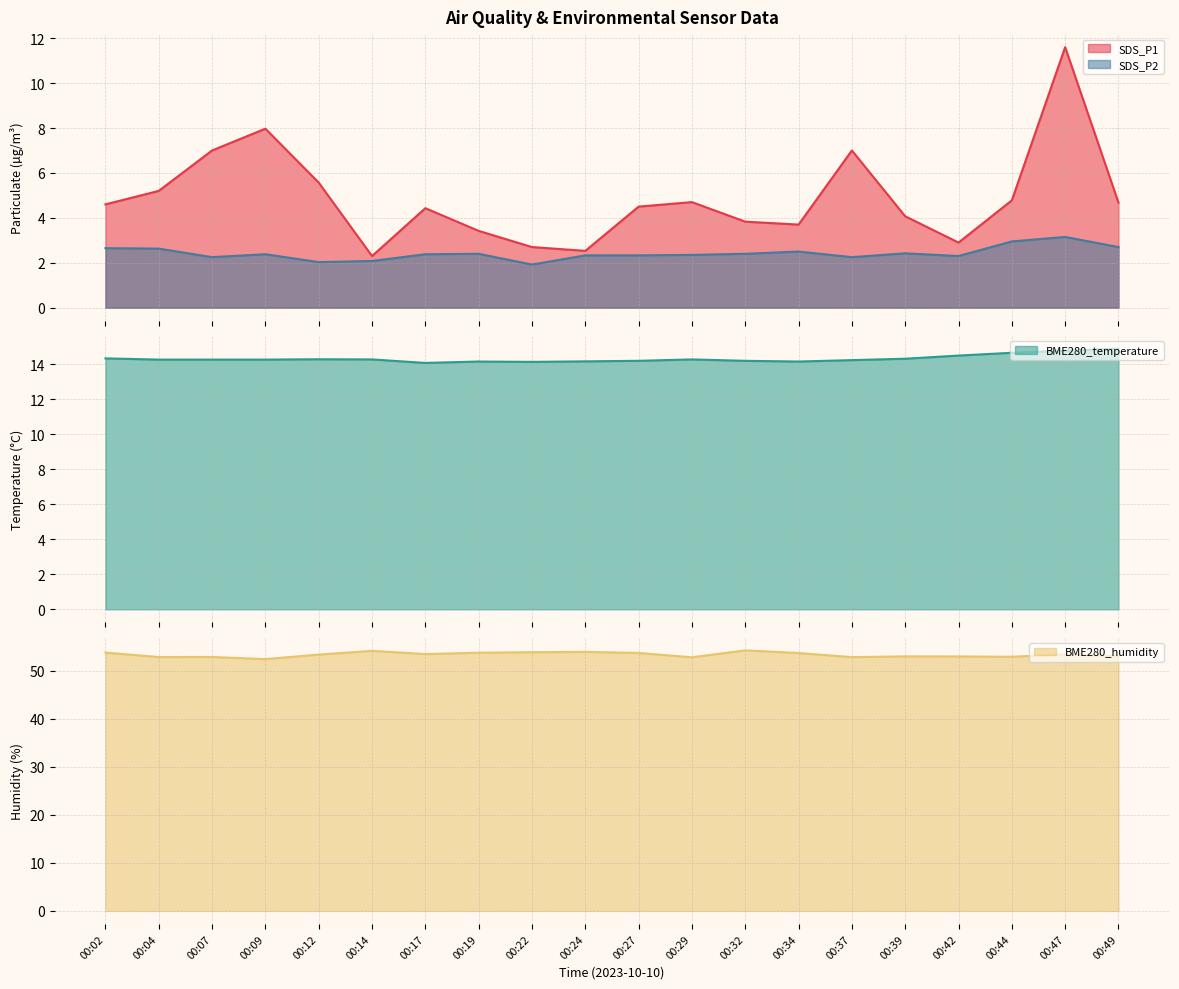

The SDS_P1 series shows 4.4 at 00:17. True or false?

True